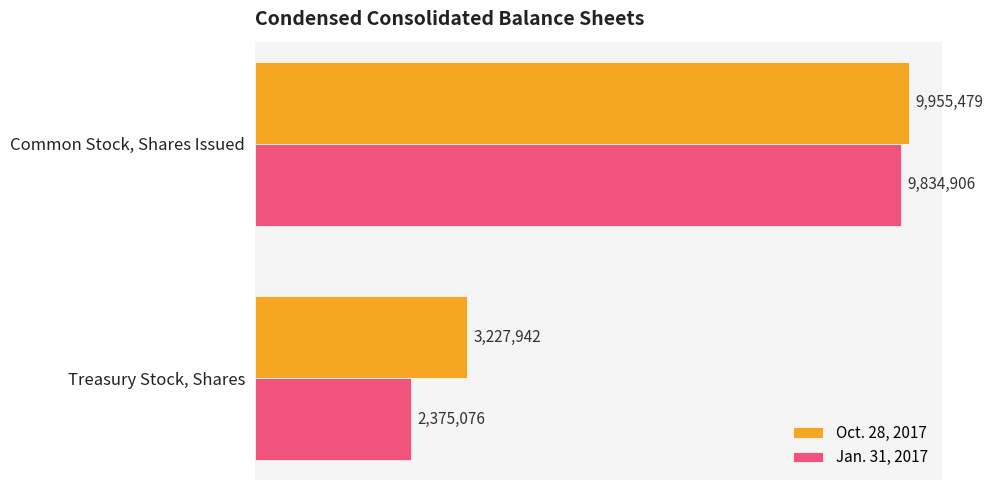

At which label is Oct. 28, 2017 closest to 6591710?

Treasury Stock, Shares